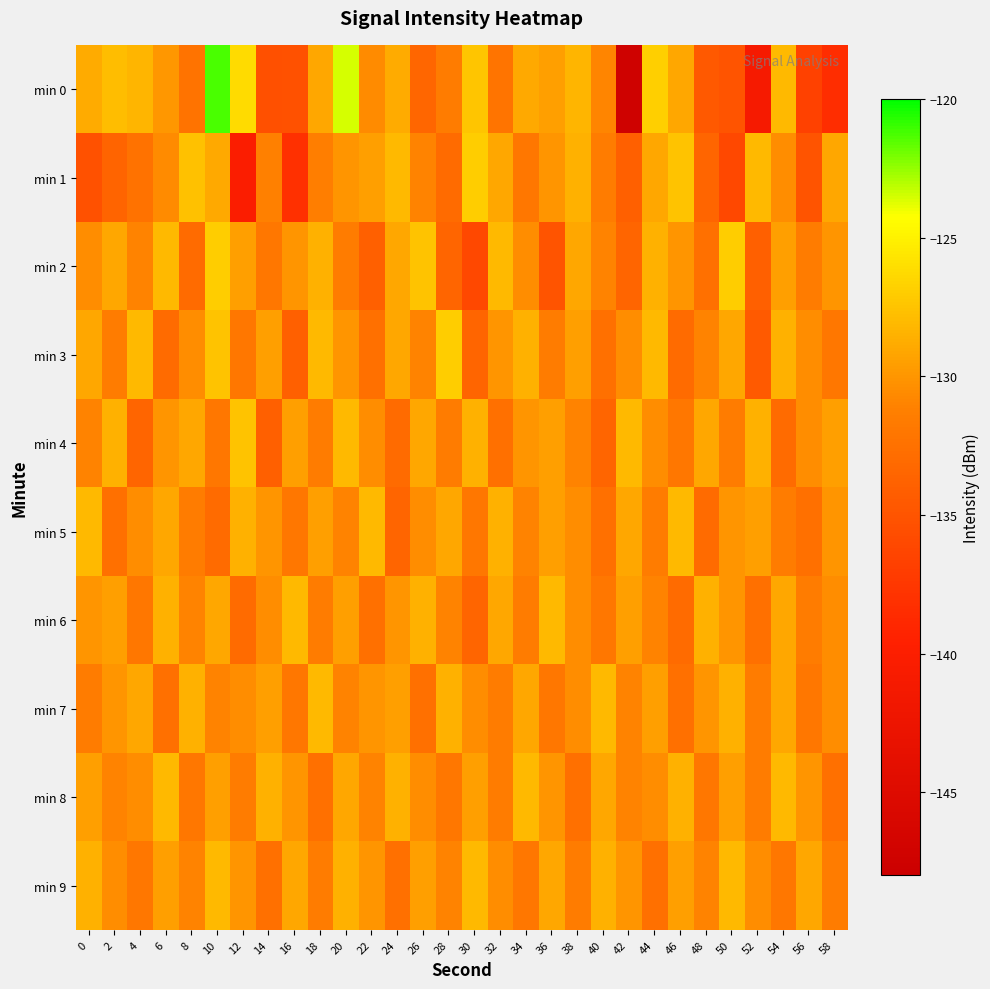

What is the total value across all series at 56?

-1319.1